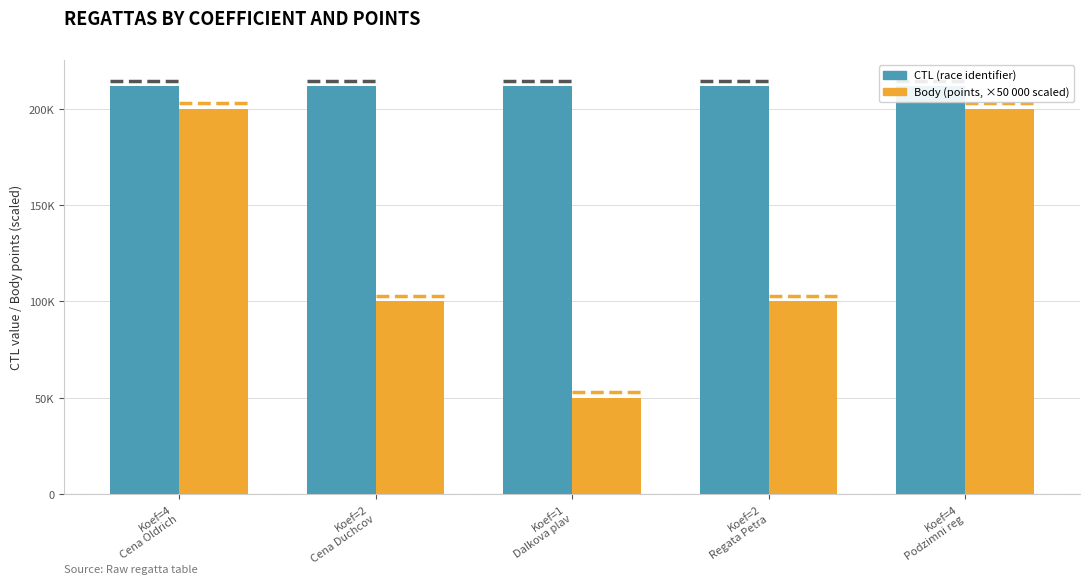

The value of CTL at Koef=4
Podzimni reg is 211630. True or false?

True